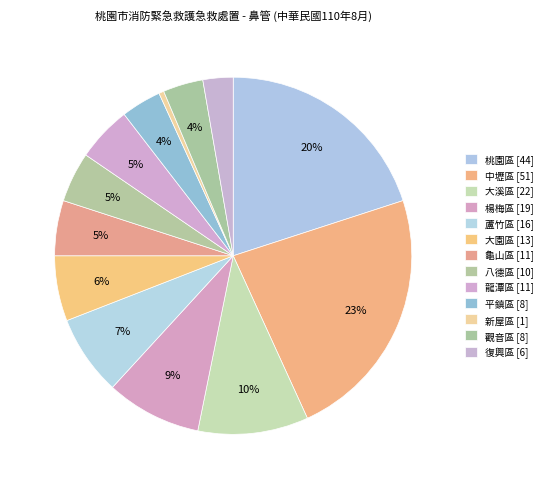

What is the change in value from 龍潭區 to 平鎮區?

-3